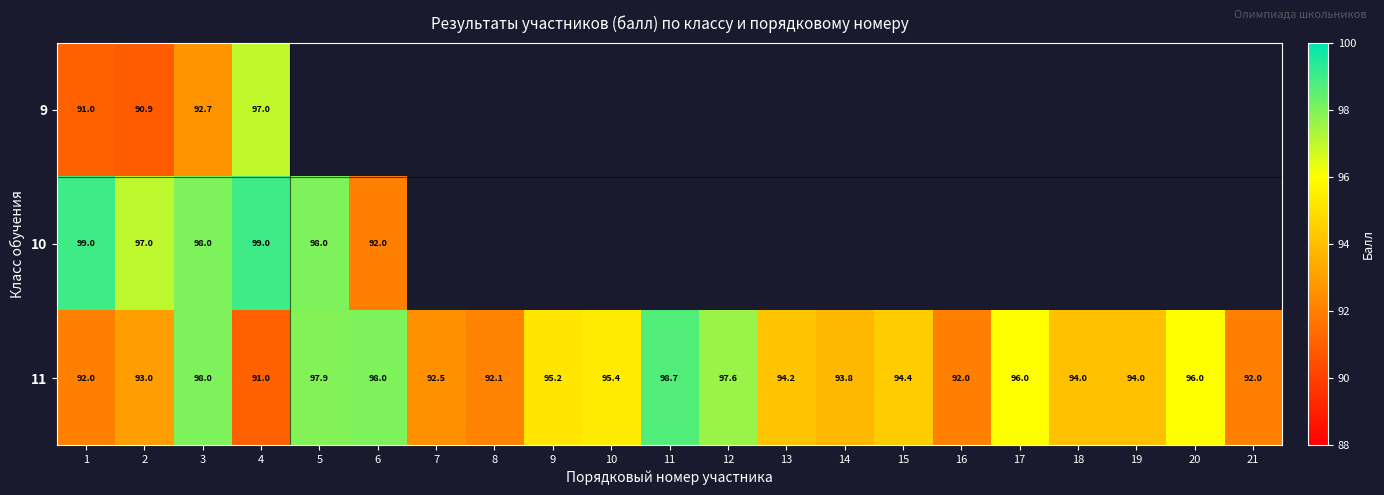

Is it true that 11 equals 33.0 at 11?

False